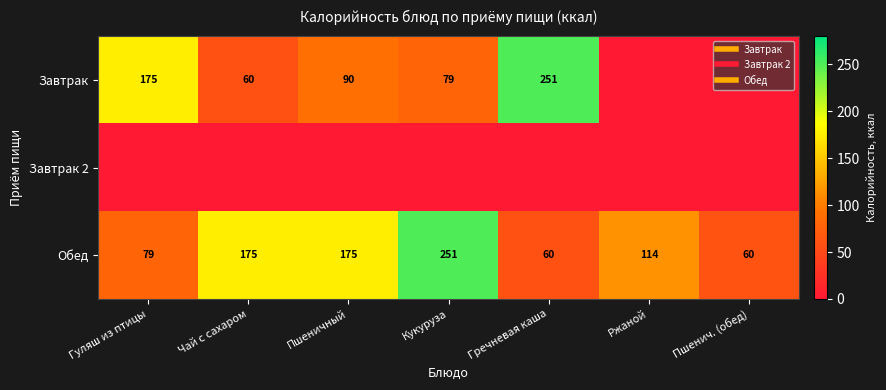

Where does the Обед series first go above 114?

Чай с сахаром